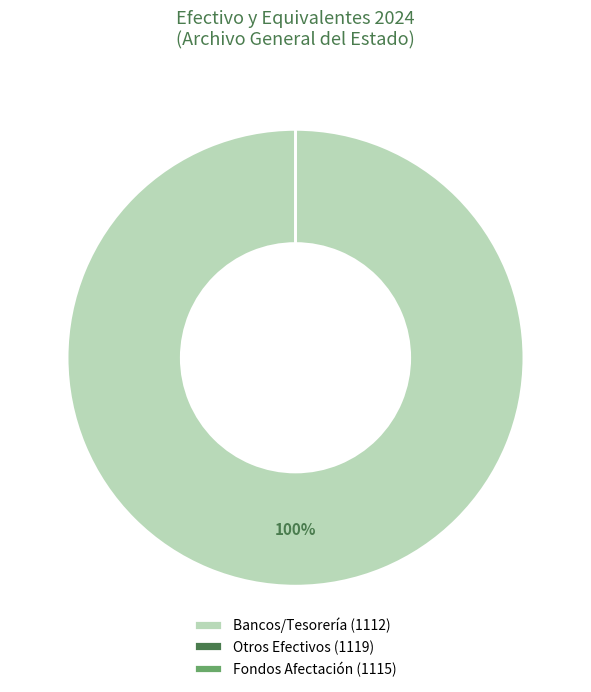

Is Bancos/Tesorería the majority of the pie?

Yes